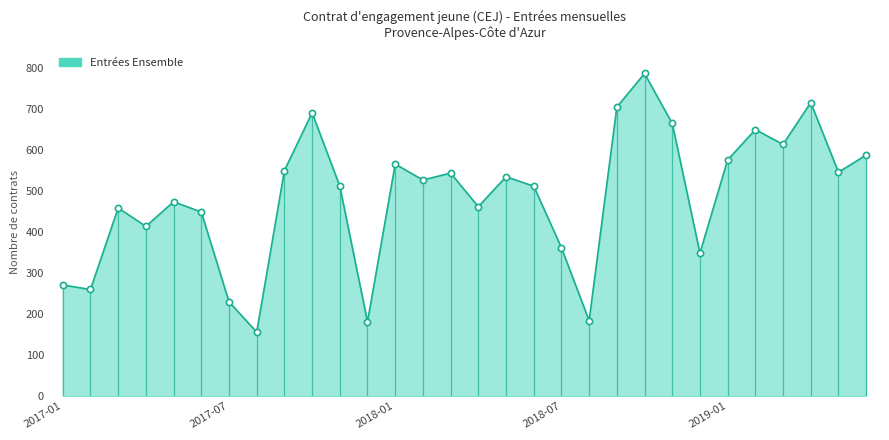

Approximately how many times larger is the value at 2019-03 compared to 2017-01?

2.3